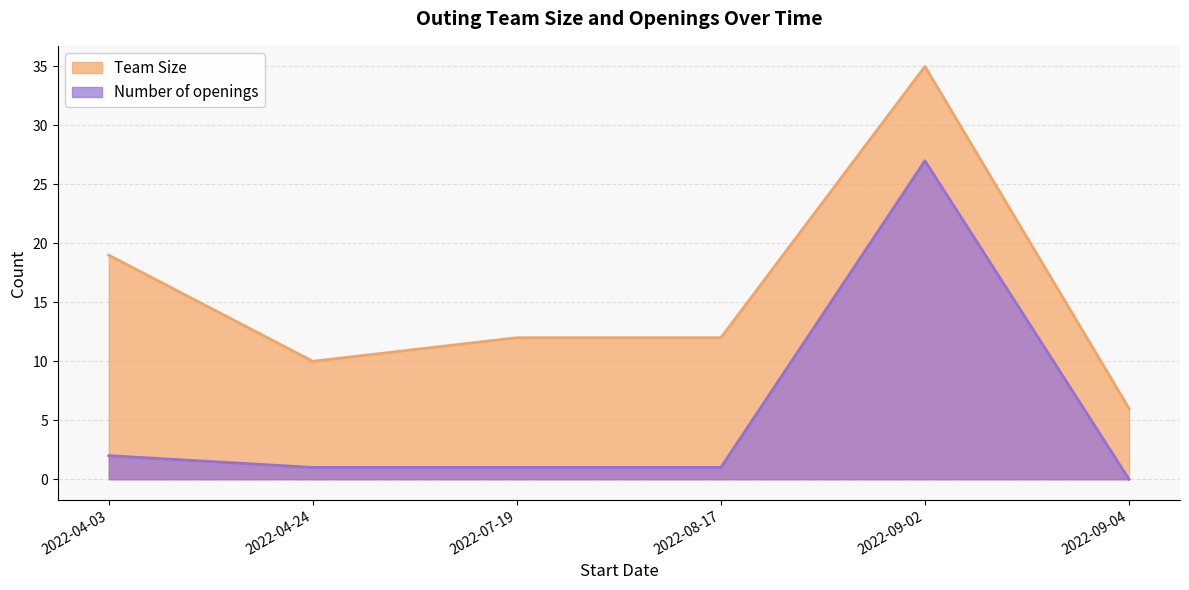

Which category has the lowest value across all series?

2022-09-04